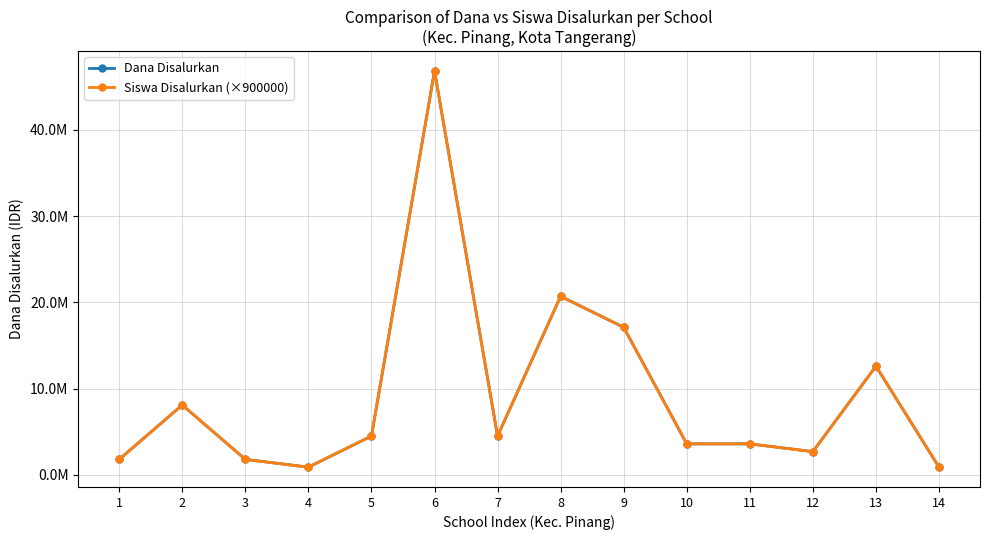

Is this an area chart (filled region under the line)?

No